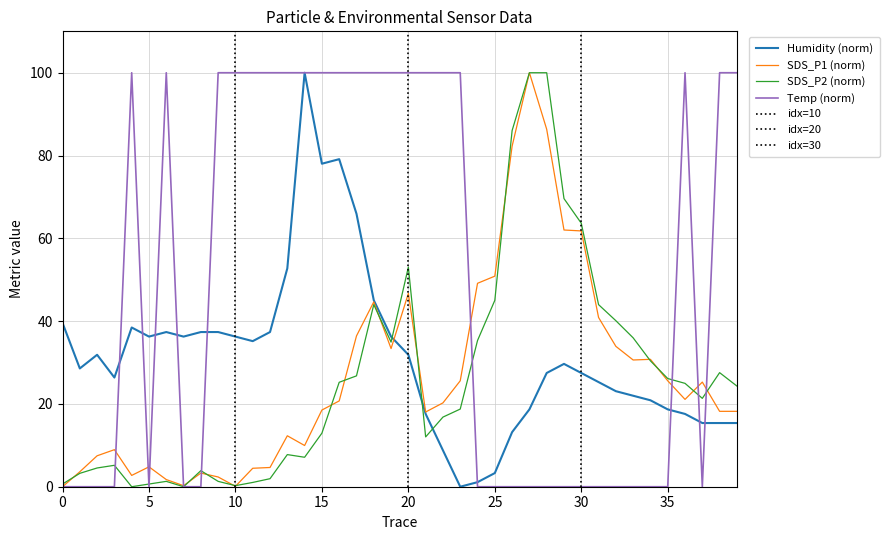

Which series has the largest total across all categories?

Temp (norm)